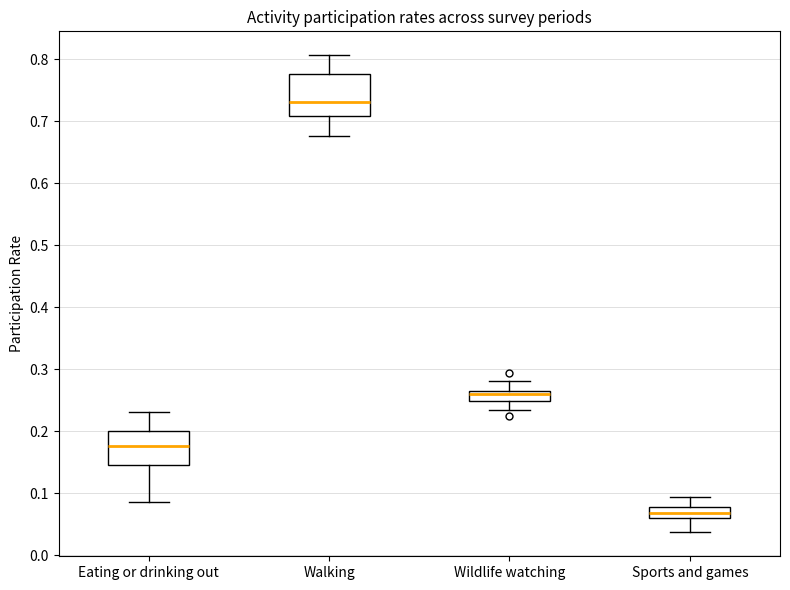

Where is the upper edge of the box for Walking on the y-axis? The values are not printed on the chart, so give them approximately, as read against the axis.

0.78